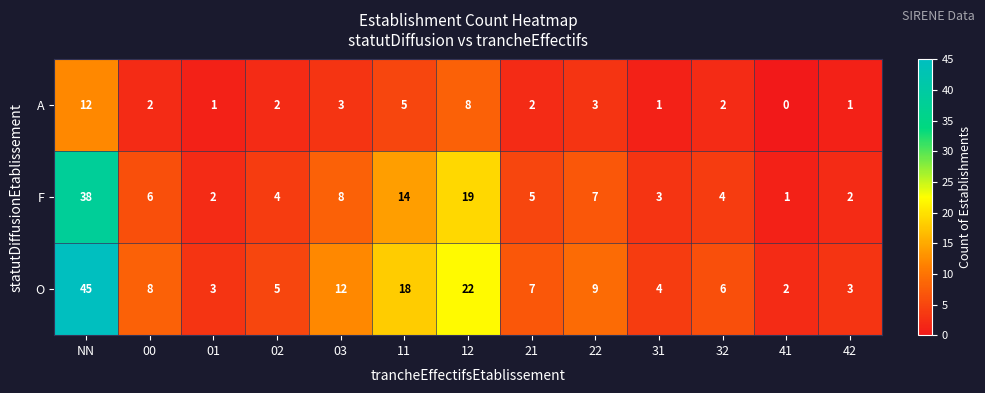

How many categories are shown in the chart?

13